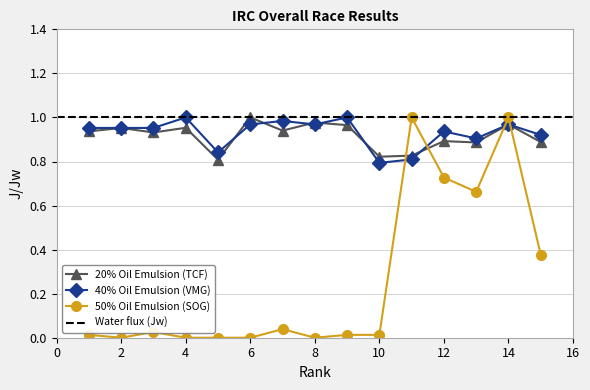

How many intersections are there between 20% Oil Emulsion (TCF) and 40% Oil Emulsion (VMG)?

8